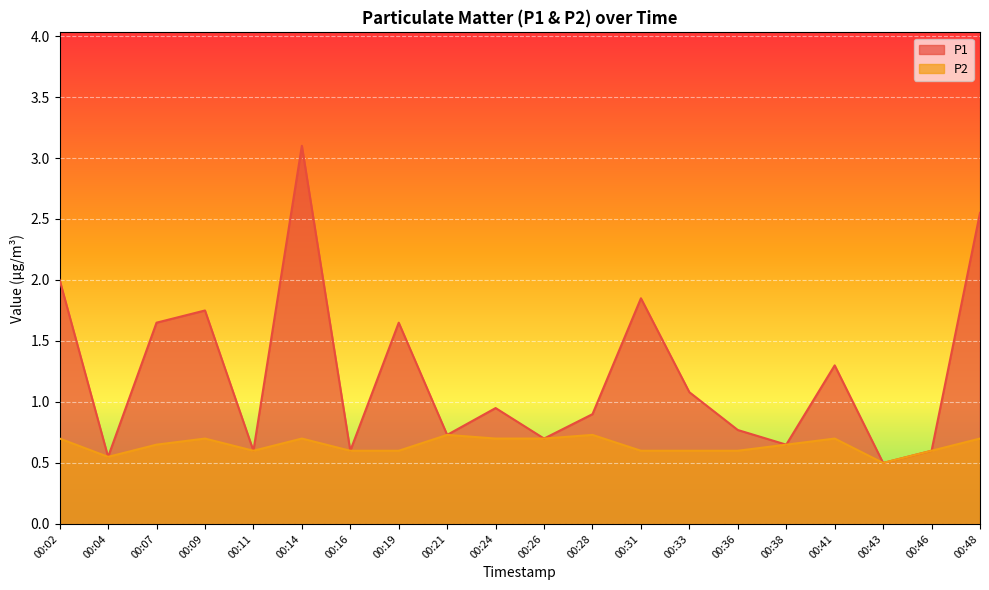

What is the total value across all series at 00:46?

1.2